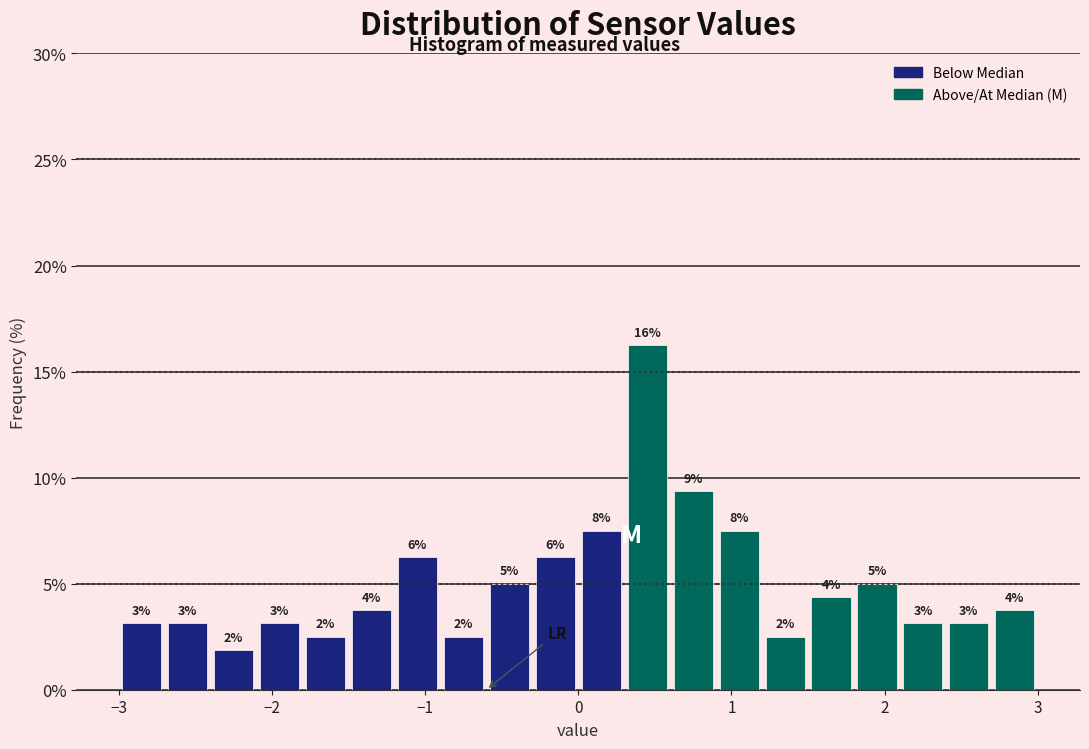

Read against the x-axis, roughly where is the centre of the tallest bar?

0.5